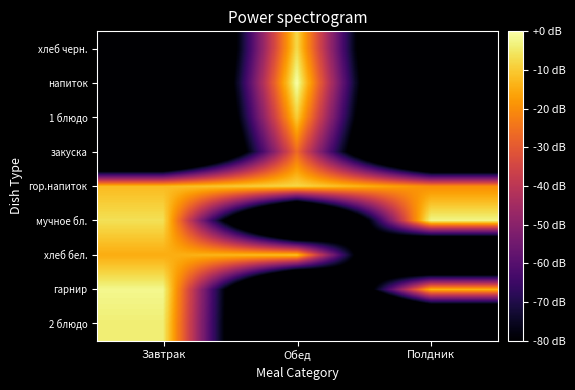

What is the difference between the highest and lowest values at Завтрак?

166.2